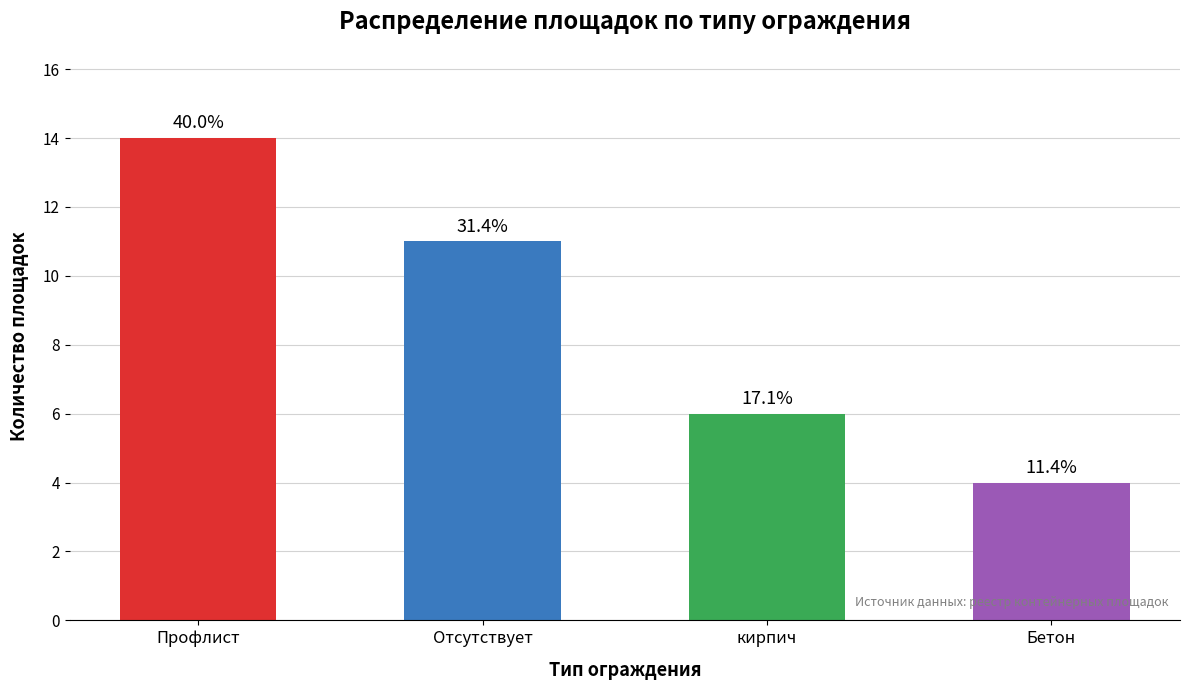

Reading left to right, extract all data points from this chart.

Профлист=14	Отсутствует=11	кирпич=6	Бетон=4